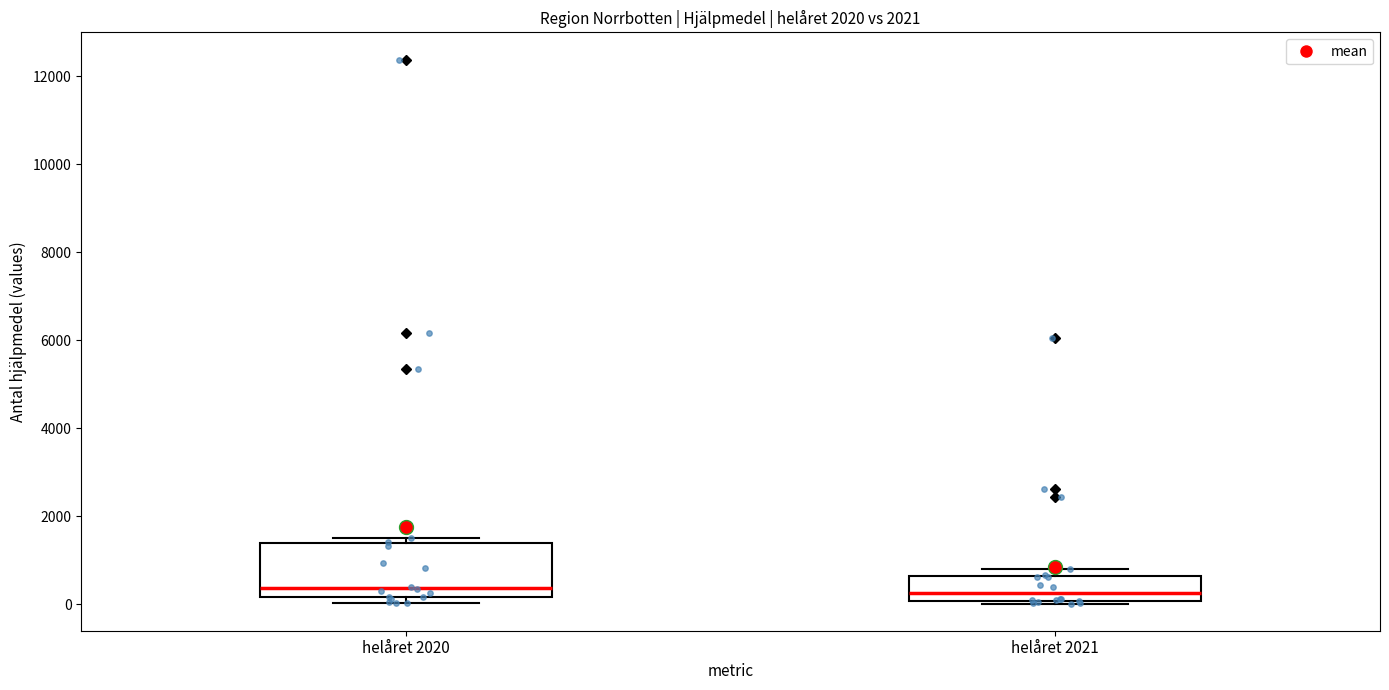

Which box is the tallest, from its lower edge to its upper edge?

helåret 2020